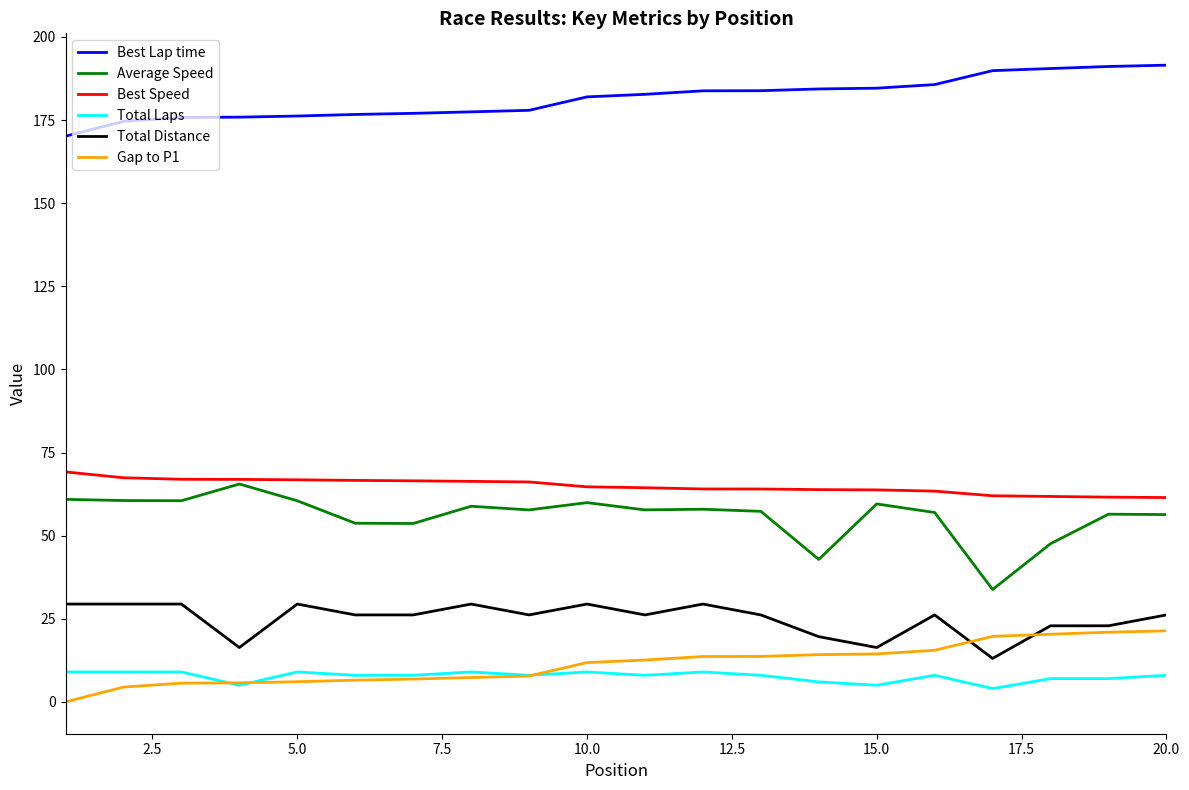

What is the difference between the maximum and minimum values in the Best Speed series?

7.7